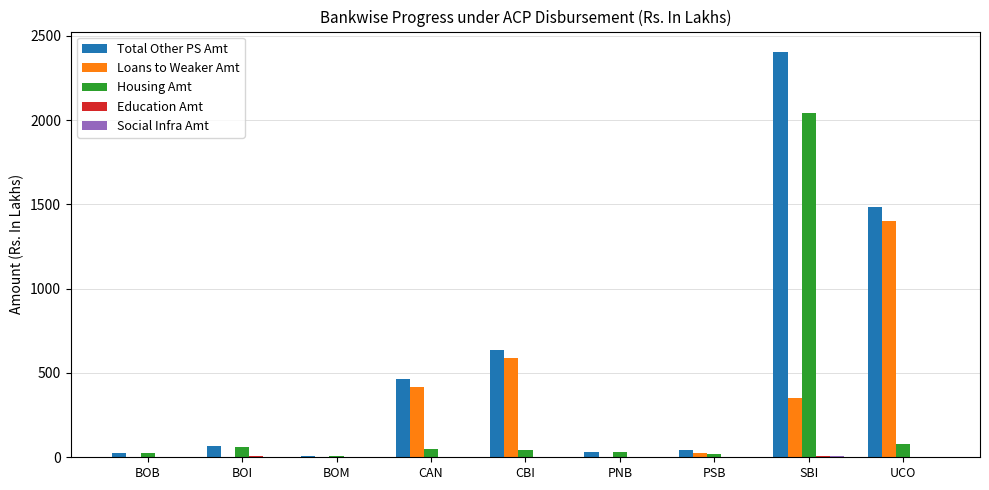

Between CAN and PSB, which series saw the biggest shift?

Total Other PS Amt